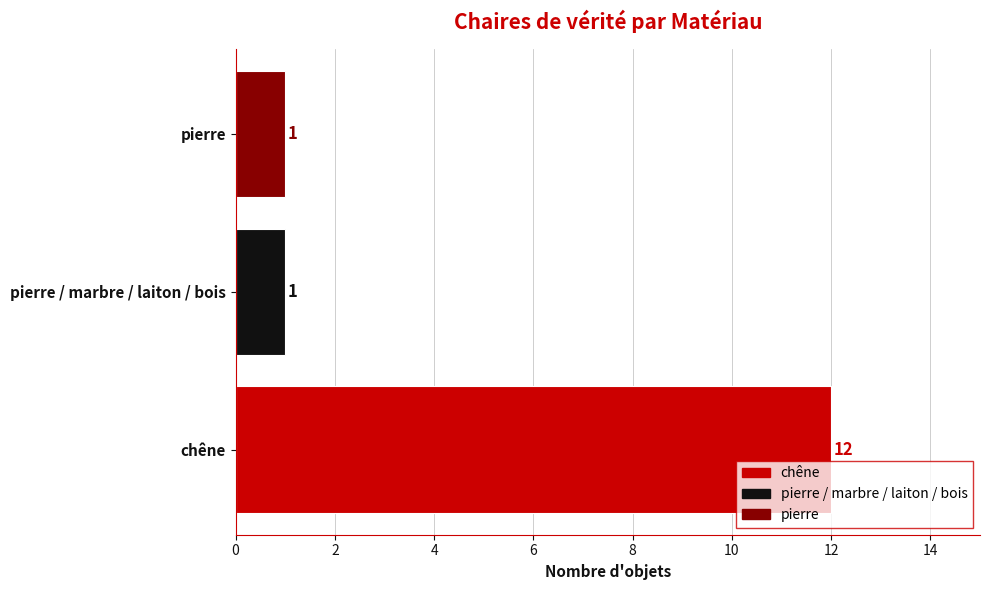

Reading right to left, transcribe all the data shown in this chart.

1	1	12